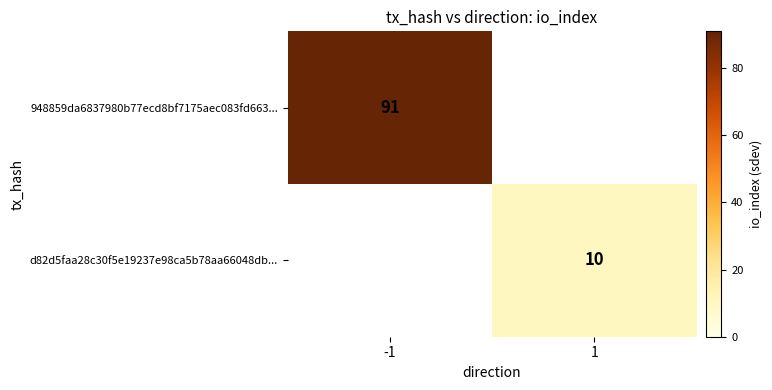

Count the number of data series in this chart.

2